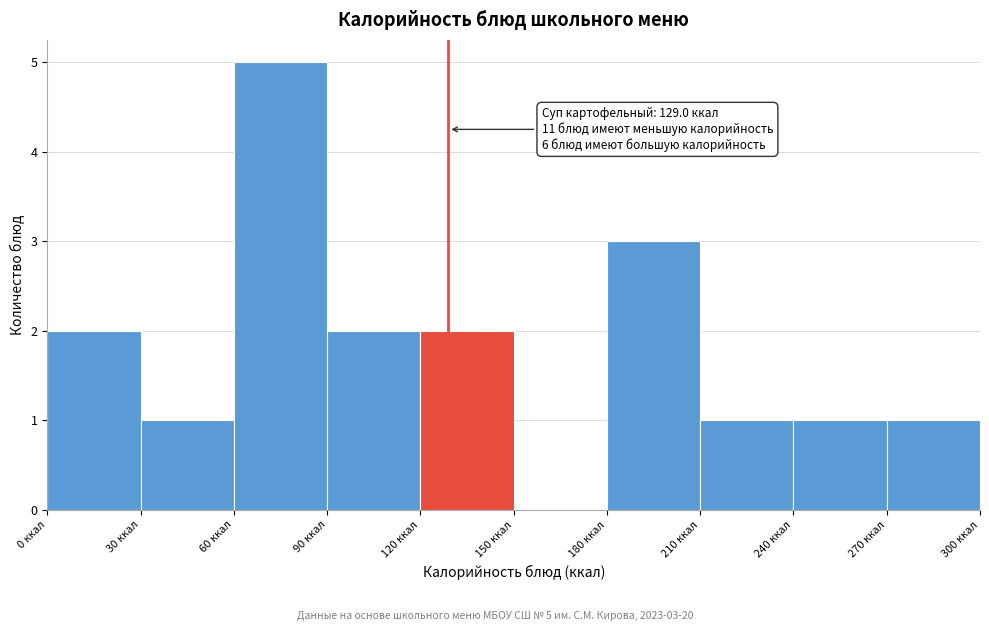

Over which range of the x-axis is the bar tallest?

60 to 90